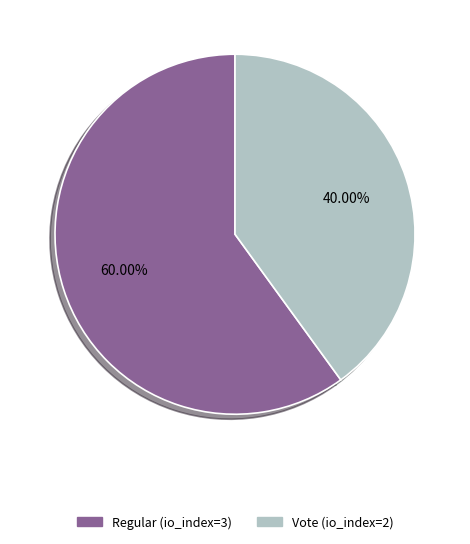

What is the largest slice in the pie chart?

Regular (io_index=3)